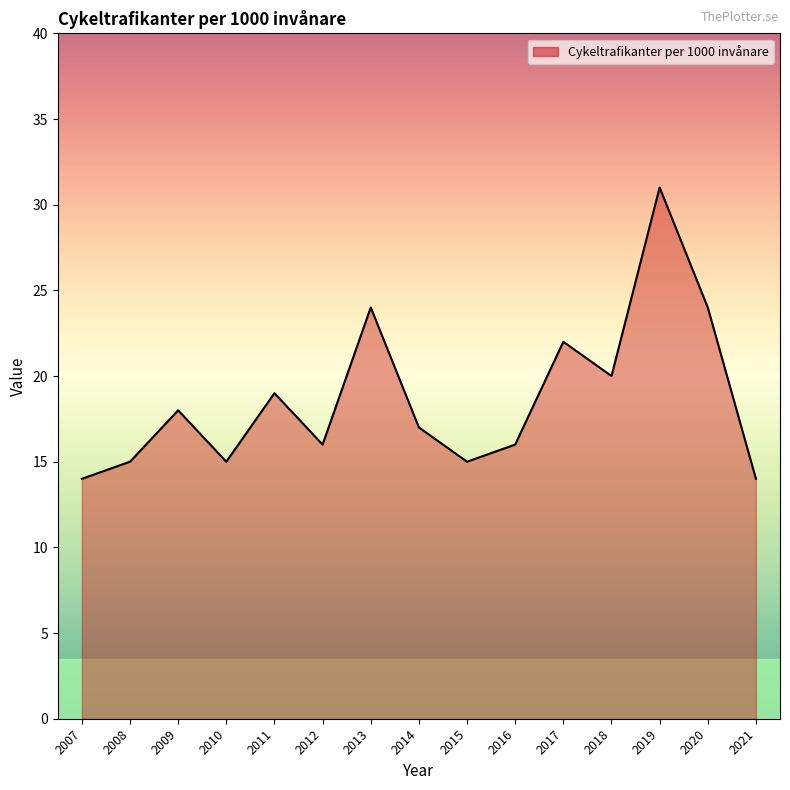

What is the ratio of the value at 2016 to the value at 2012?

1.0